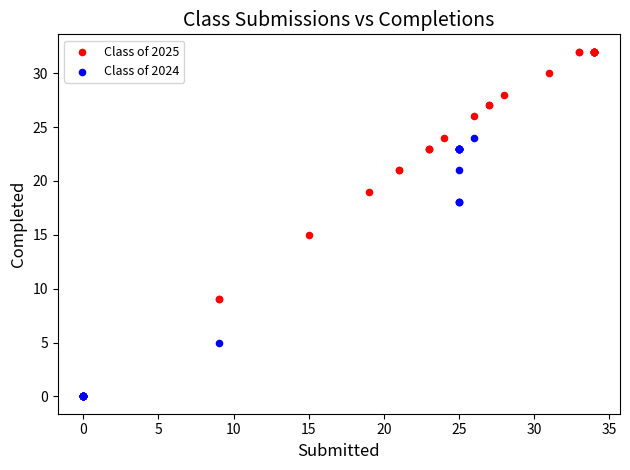

Which series contains the highest Y value?

Class of 2025